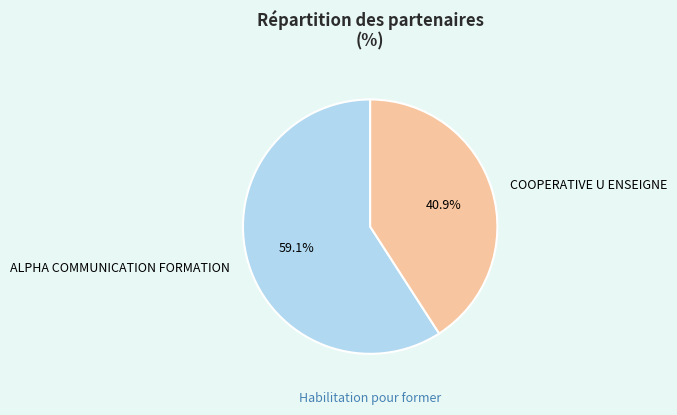

True or false: ALPHA COMMUNICATION FORMATION accounts for 59% of the total.

True